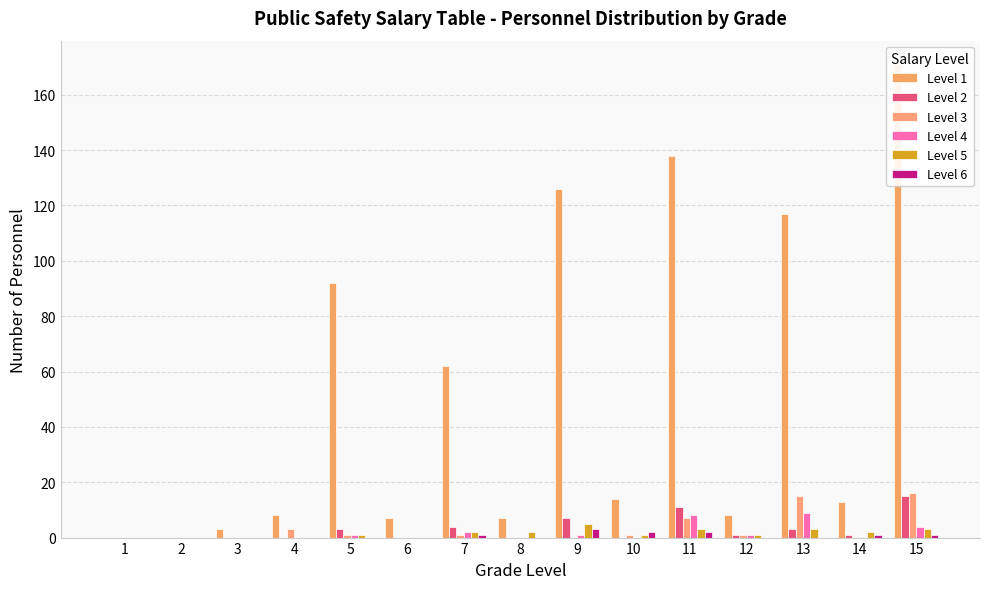

The Level 3 series shows 0 at 2. True or false?

True